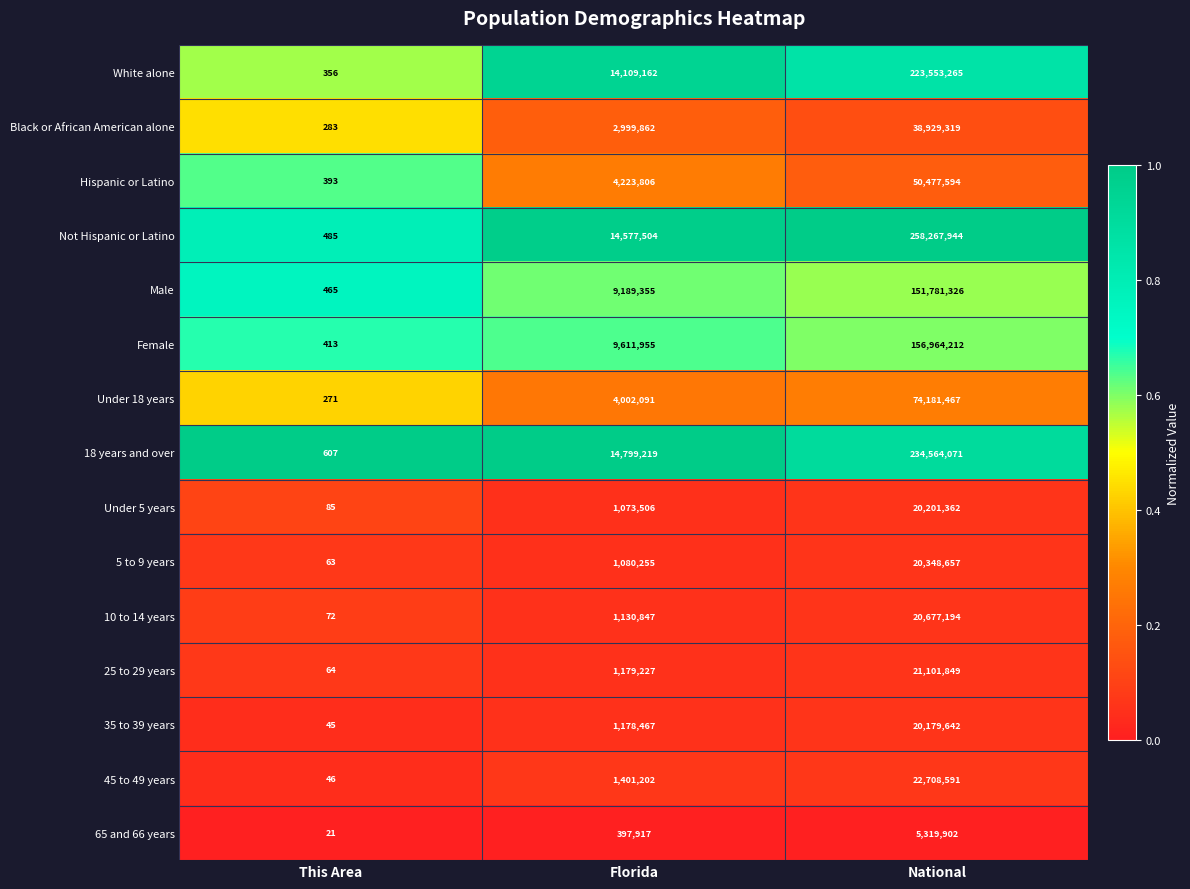

What is the maximum value for 18 years and over?

234564071